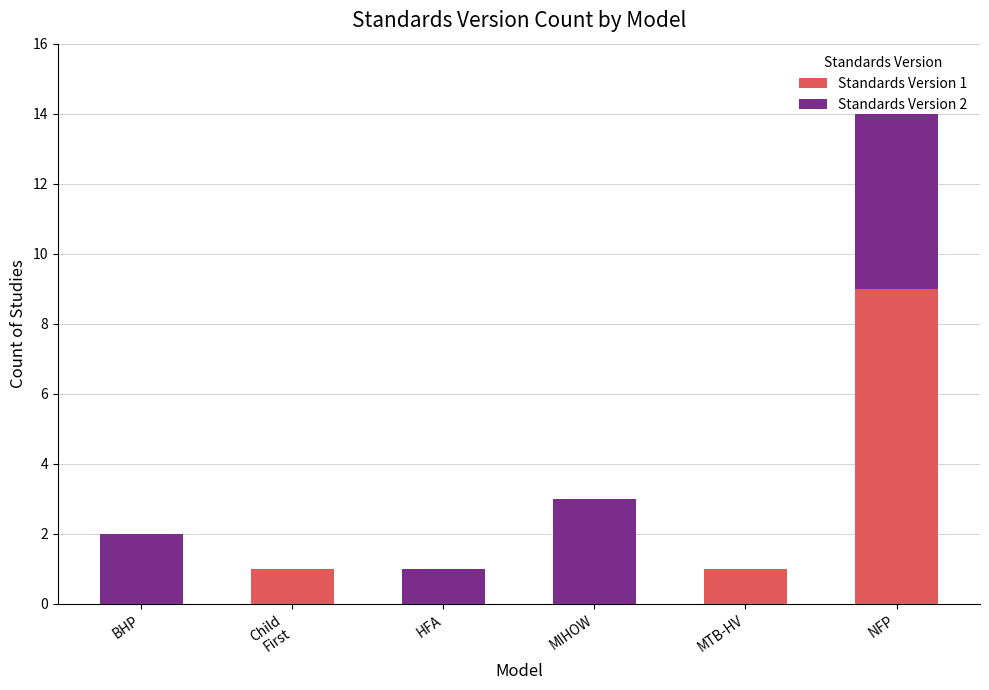

True or false: Standards Version 1 has a value of 1 at MTB-HV.

True